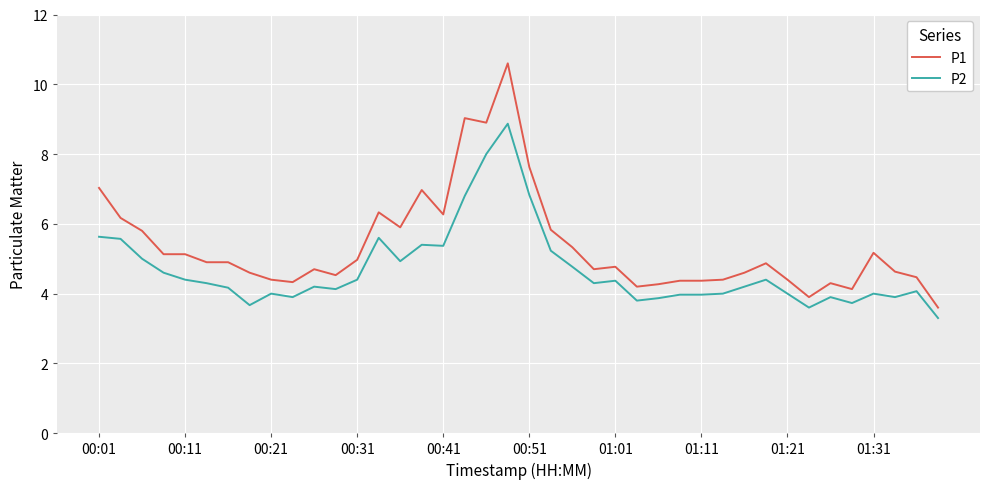

What is the difference between the maximum and minimum values in the P1 series?

7.0